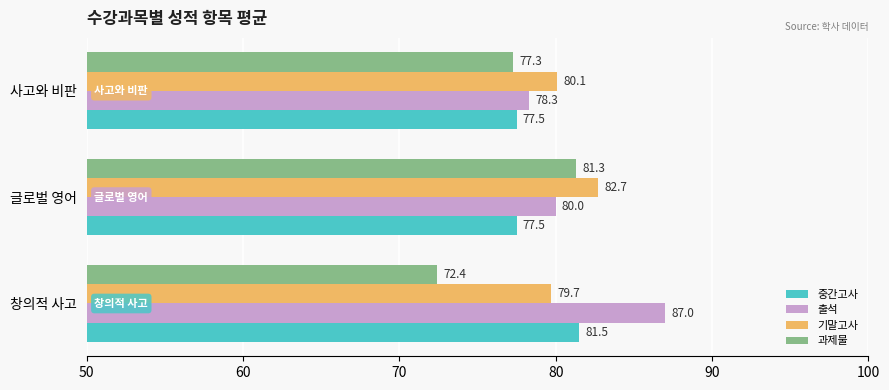

What is the total value across all series at 글로벌 영어?

321.5